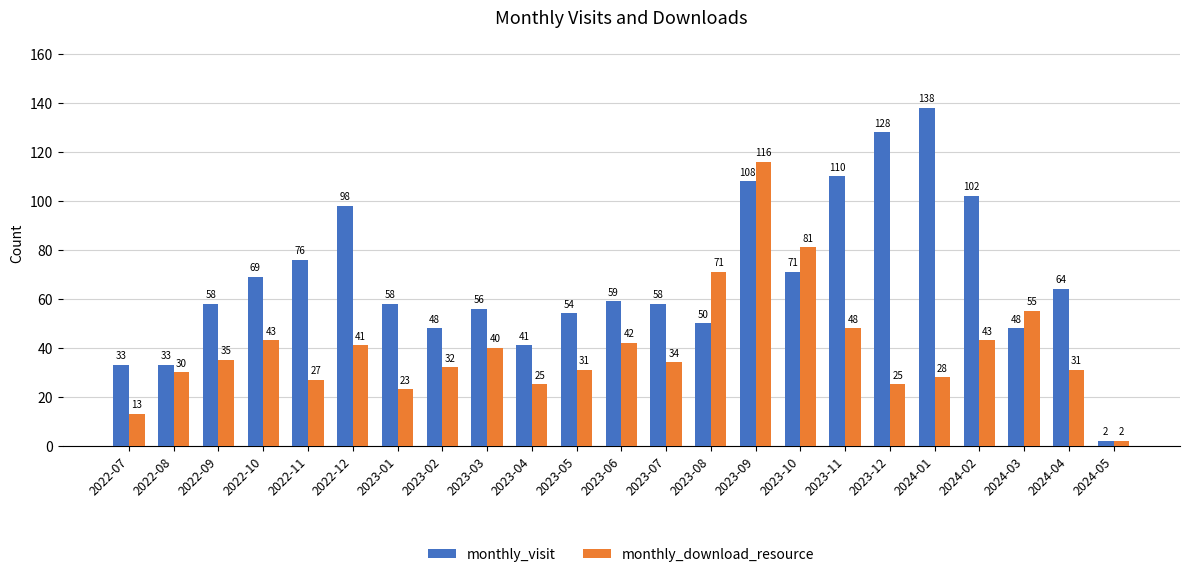

The value of monthly_download_resource at 2022-07 is 22. True or false?

False